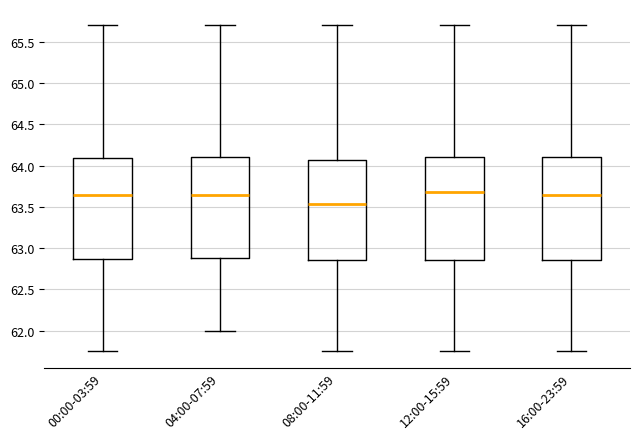

Which box has the lowest median line?

08:00-11:59